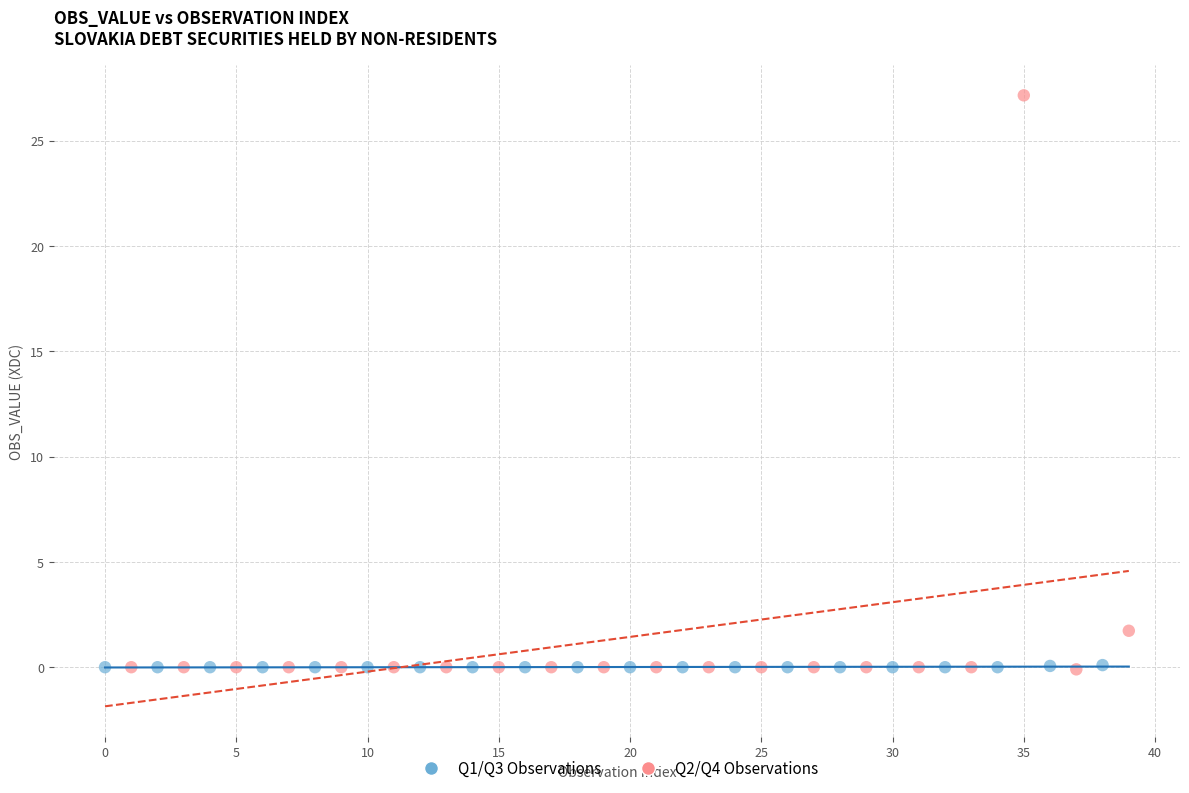

Which series has the widest spread of Y values?

Q2/Q4 Observations